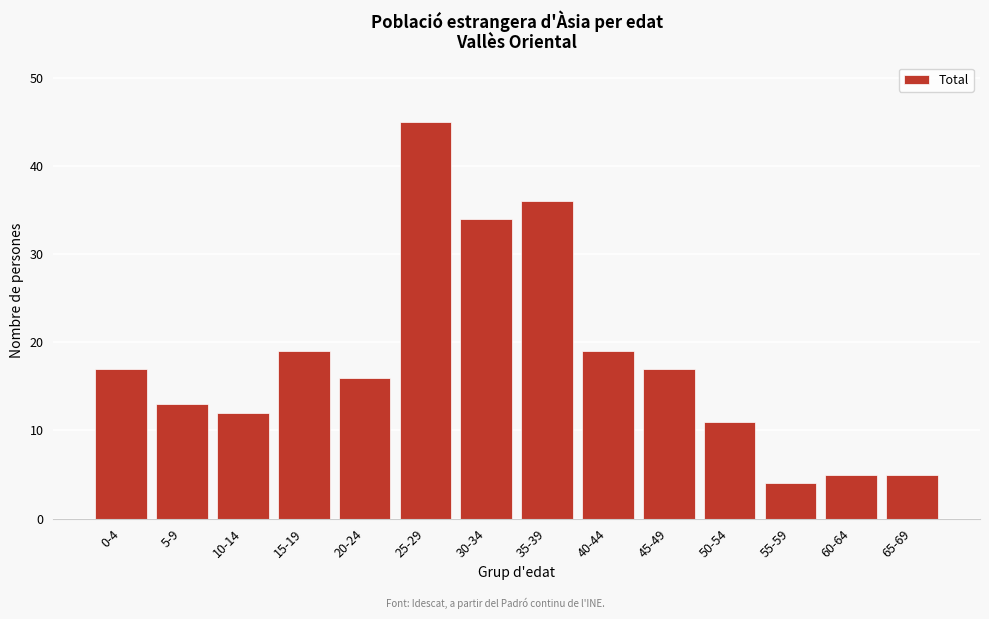

Reading right to left, what are all the values shown in this chart?

65-69=5	60-64=5	55-59=4	50-54=11	45-49=17	40-44=19	35-39=36	30-34=34	25-29=45	20-24=16	15-19=19	10-14=12	5-9=13	0-4=17